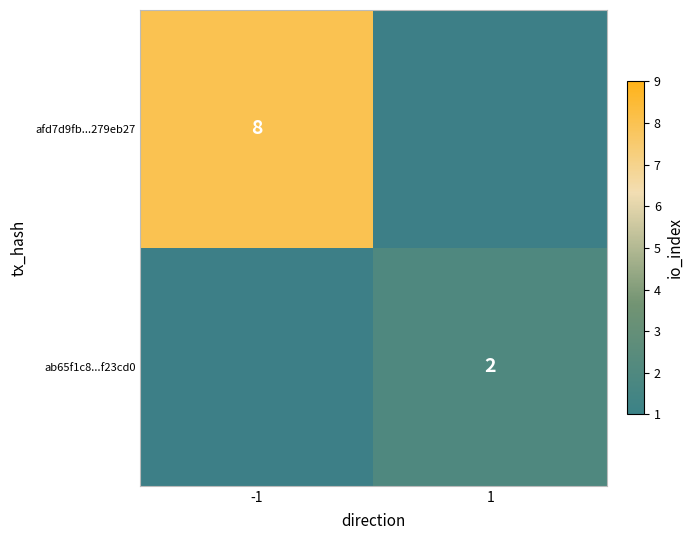

The afd7d9fb...279eb27 series shows 5 at -1. True or false?

False